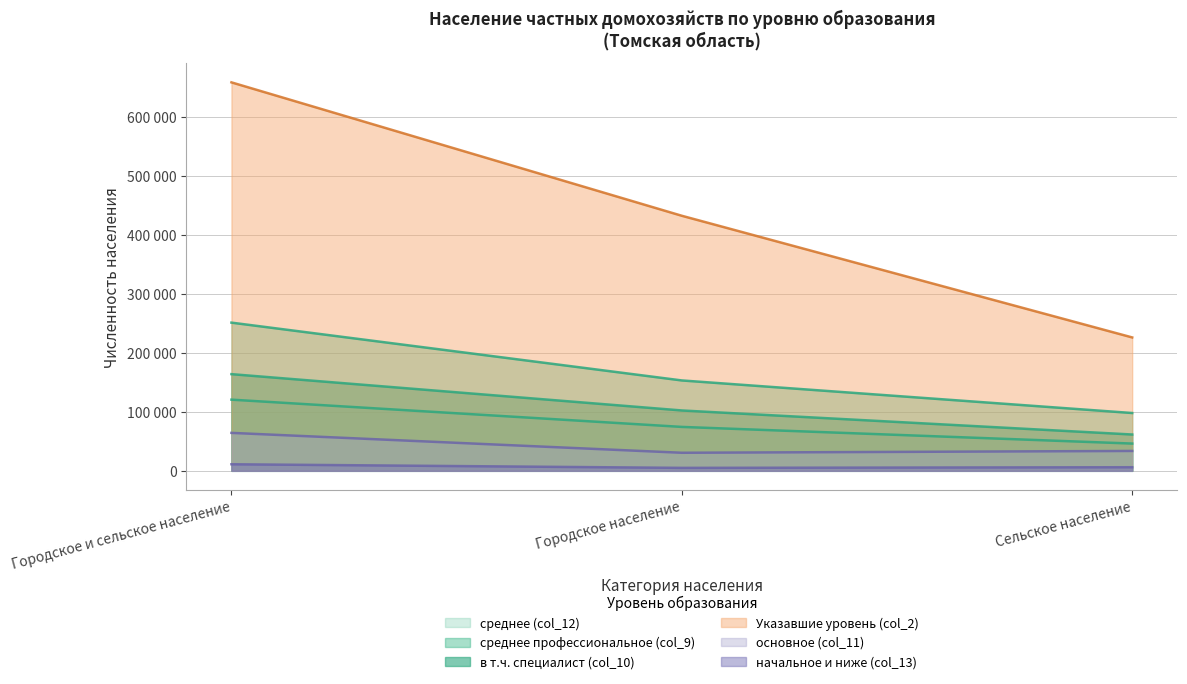

How many categories are shown in the chart?

3